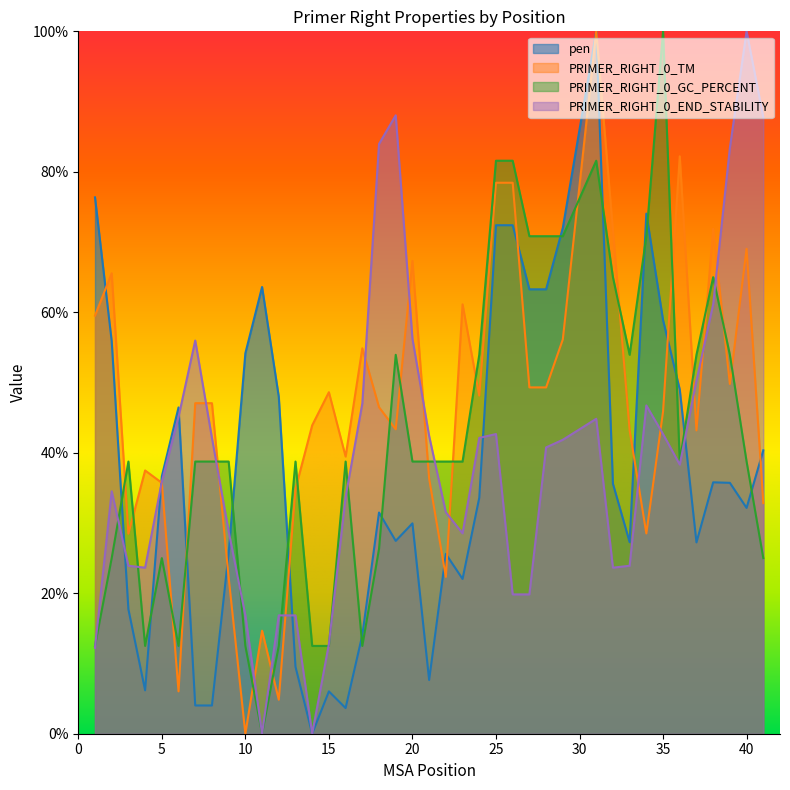

Which label corresponds to the smallest value in the chart?

14